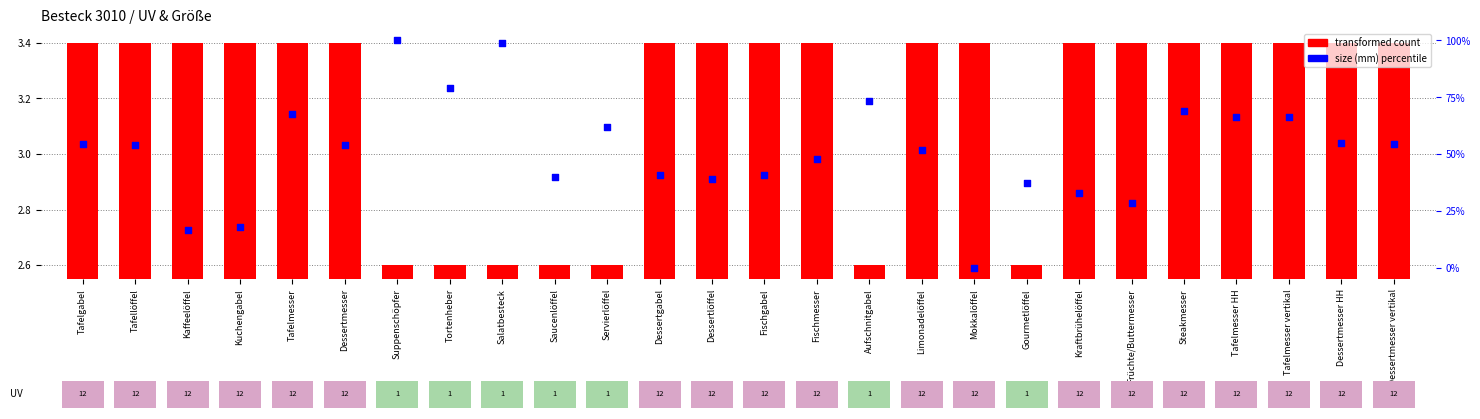

Is the value of transformed count at Tortenheber greater than the value of percentile rank within the sample at Tafelgabel?

No